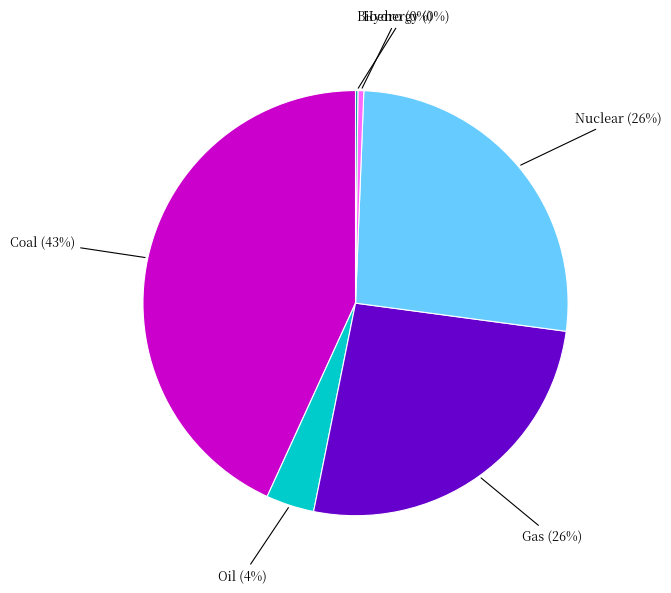

Is there a majority slice in this chart?

No